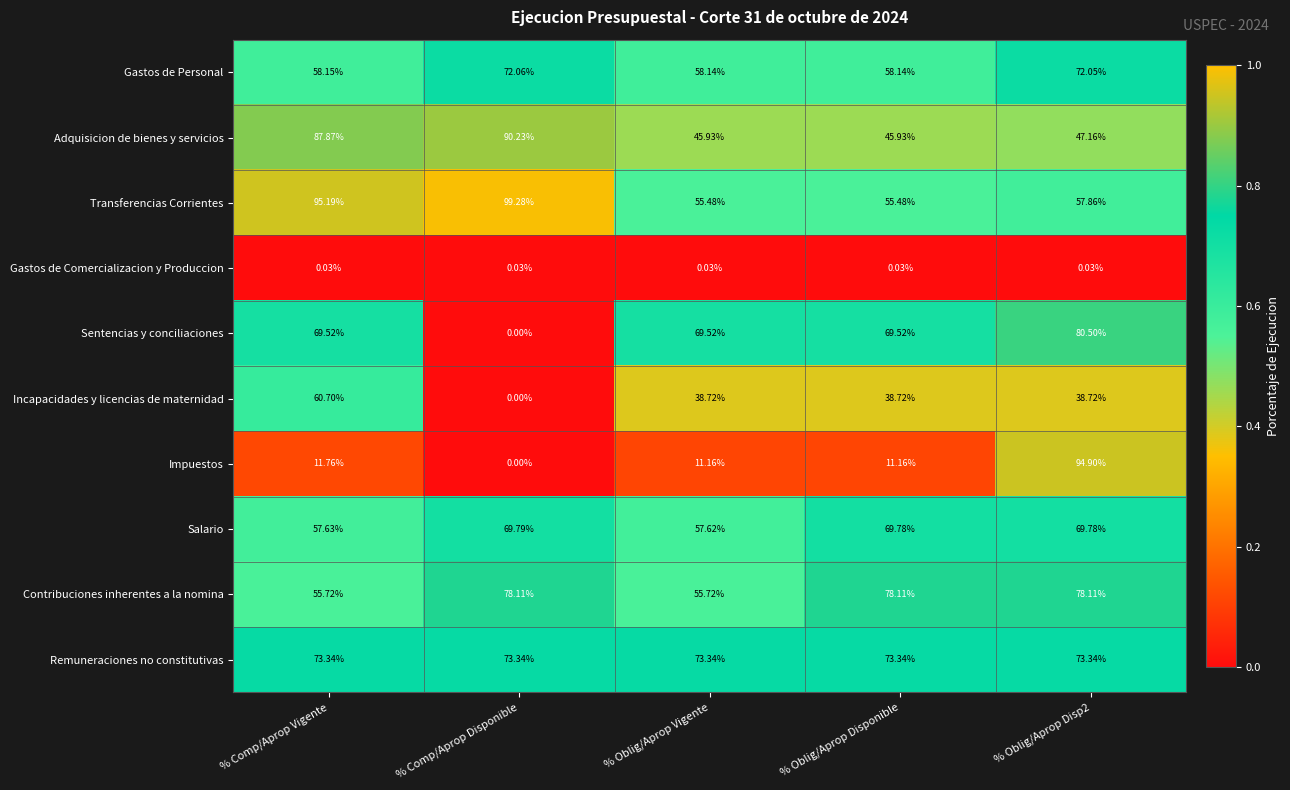

Which series has the widest spread of values?

Impuestos